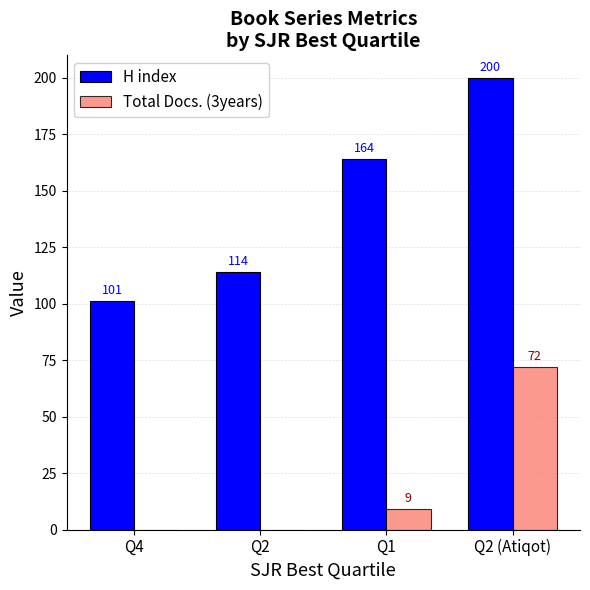

Which series has the largest total across all categories?

H index